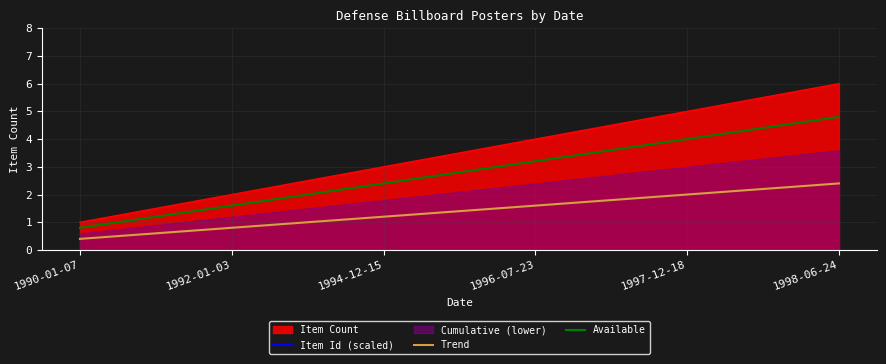

Count the number of categories in the chart.

6